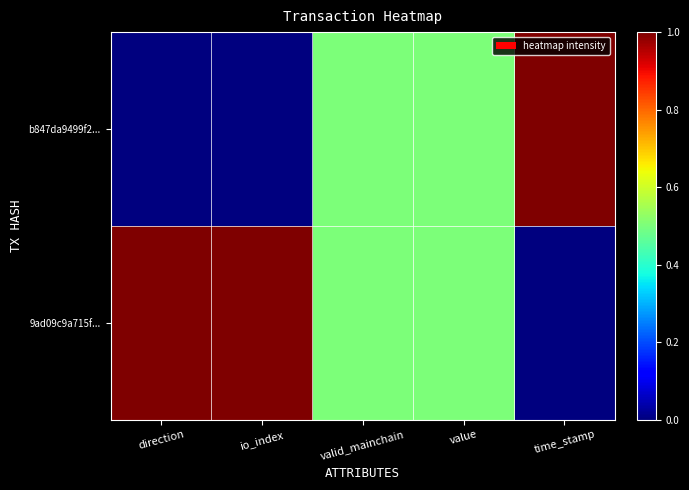

Rank the series by their average value, from highest to lowest.

9ad09c9a715f..., b847da9499f2...